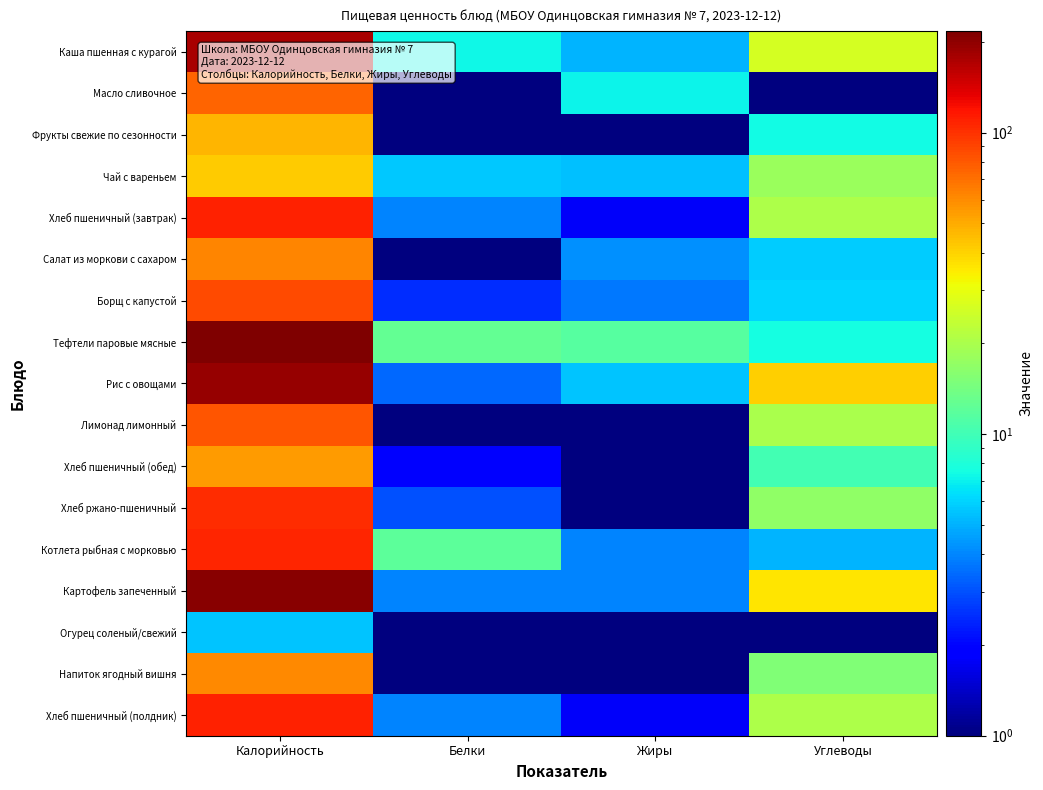

What is the greatest value displayed?

216.9